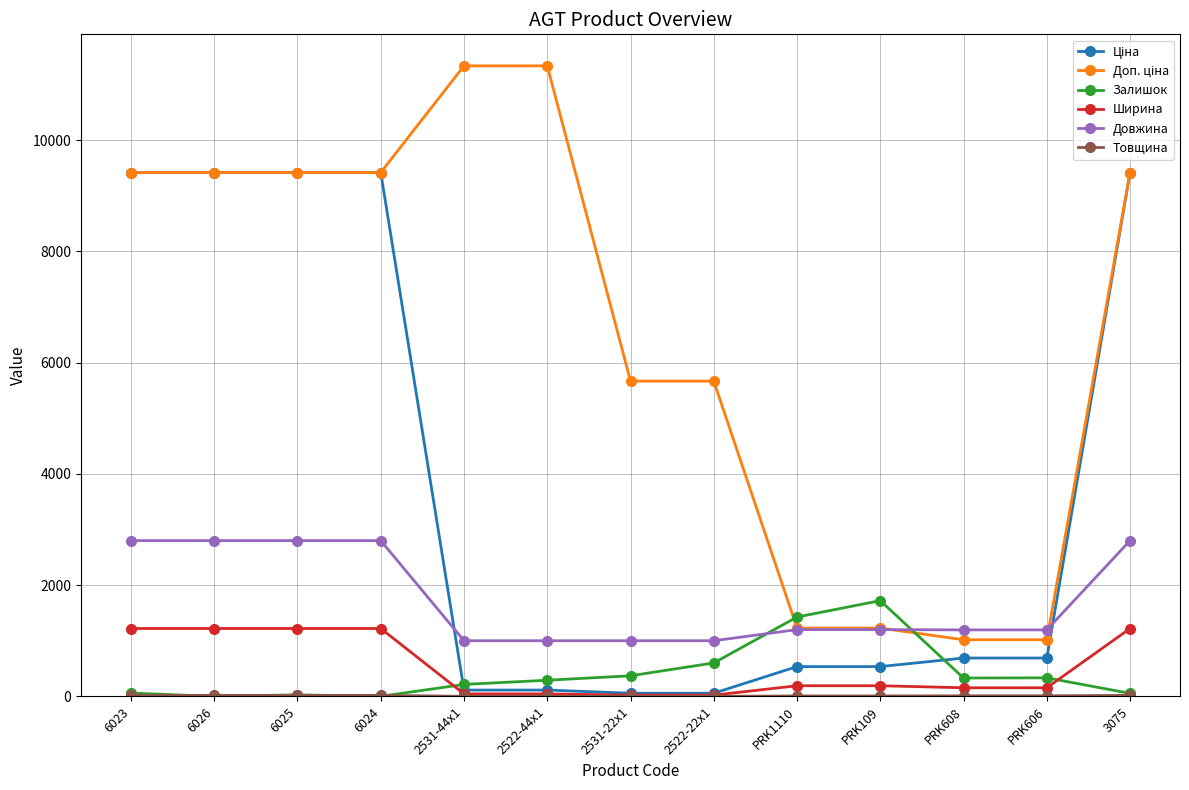

What is the label of the 2nd point from the right?

PRK606